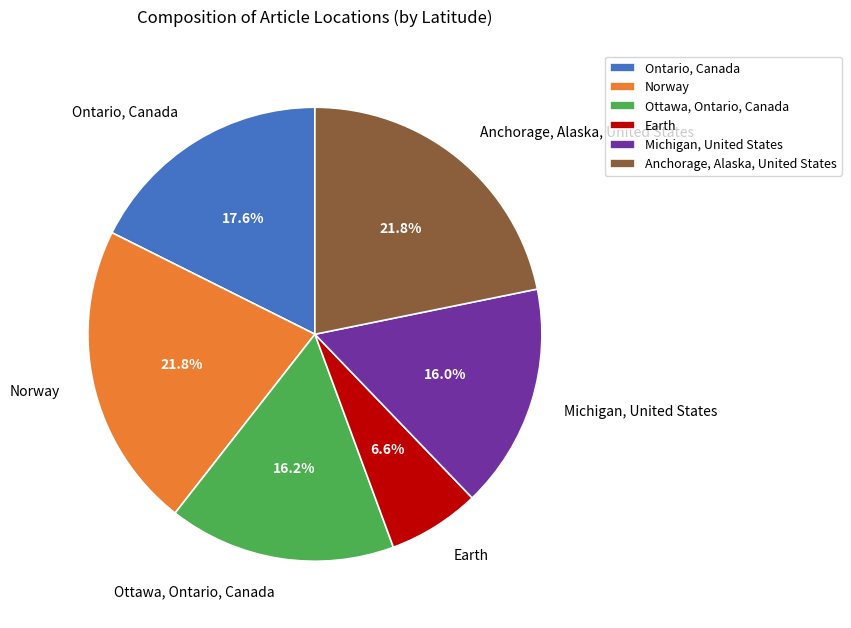

Does Michigan, United States represent more than half of the total?

No